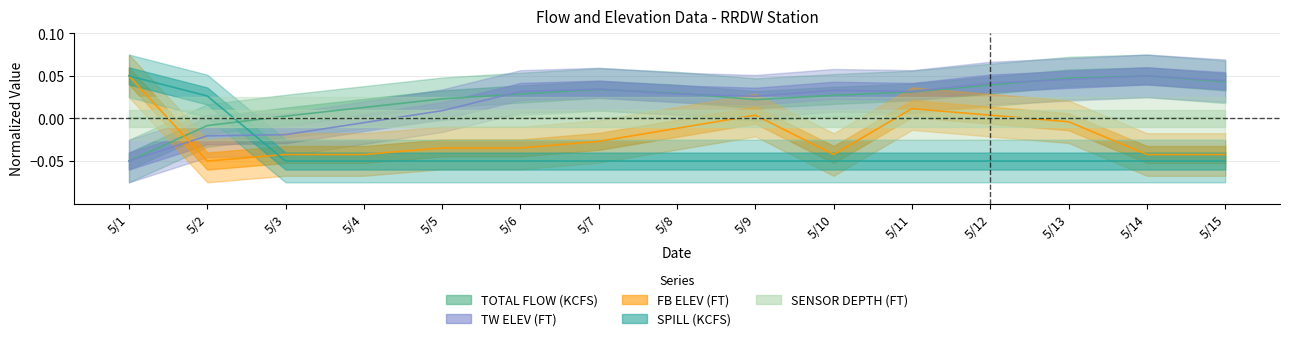

What is the difference between the second highest and minimum values in the TOTAL FLOW (KCFS) series?

0.1